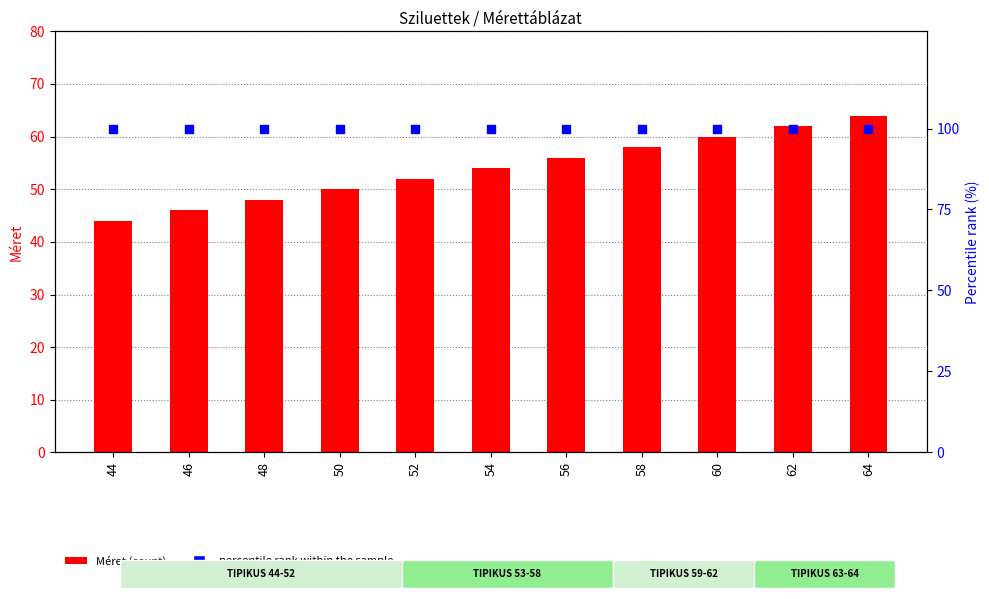

Which series reaches the maximum Y coordinate?

percentile rank within the sample